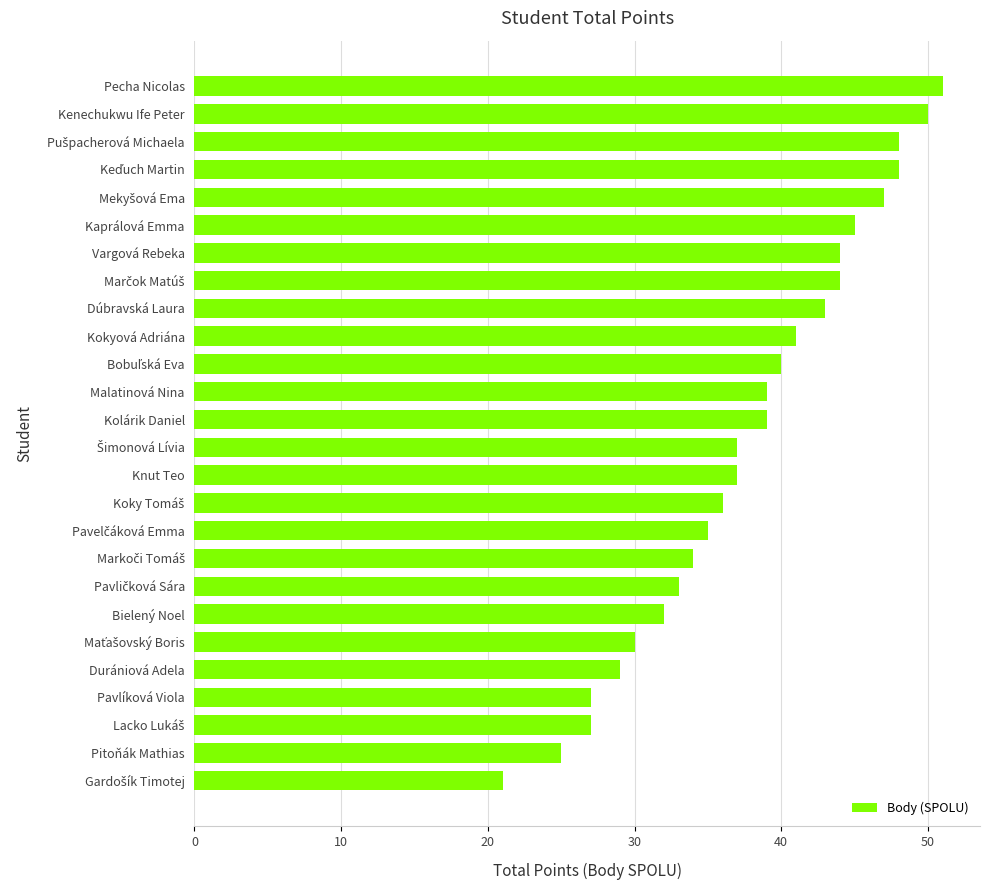

The chart shows a value of 27 at Pavlíková Viola. True or false?

True